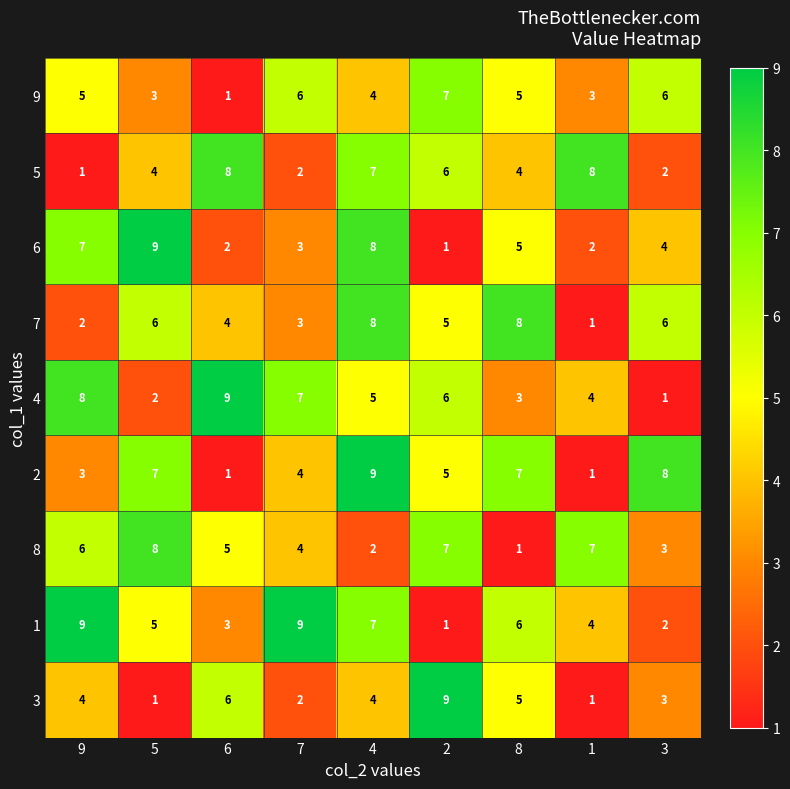

Is the value of 1 at 3 greater than the value of 5 at 2?

No